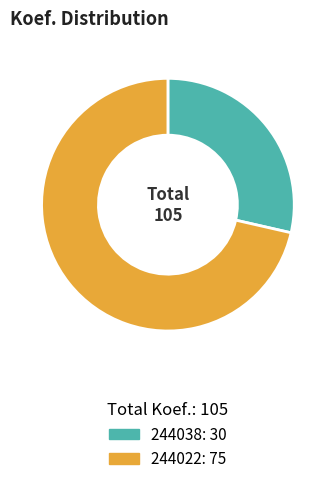

Rank the categories by value from highest to lowest.

244022, 244038